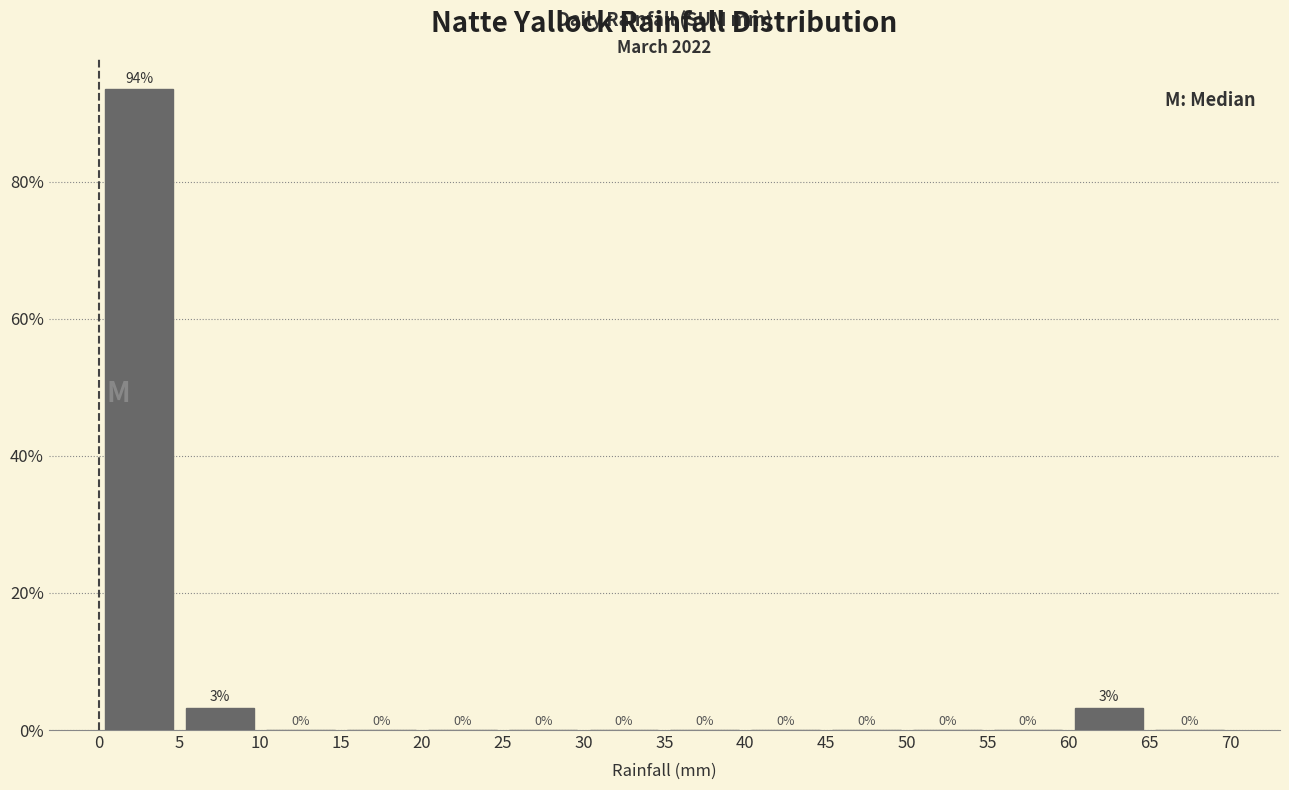

Which range on the x-axis has the tallest bar?

0 to 5